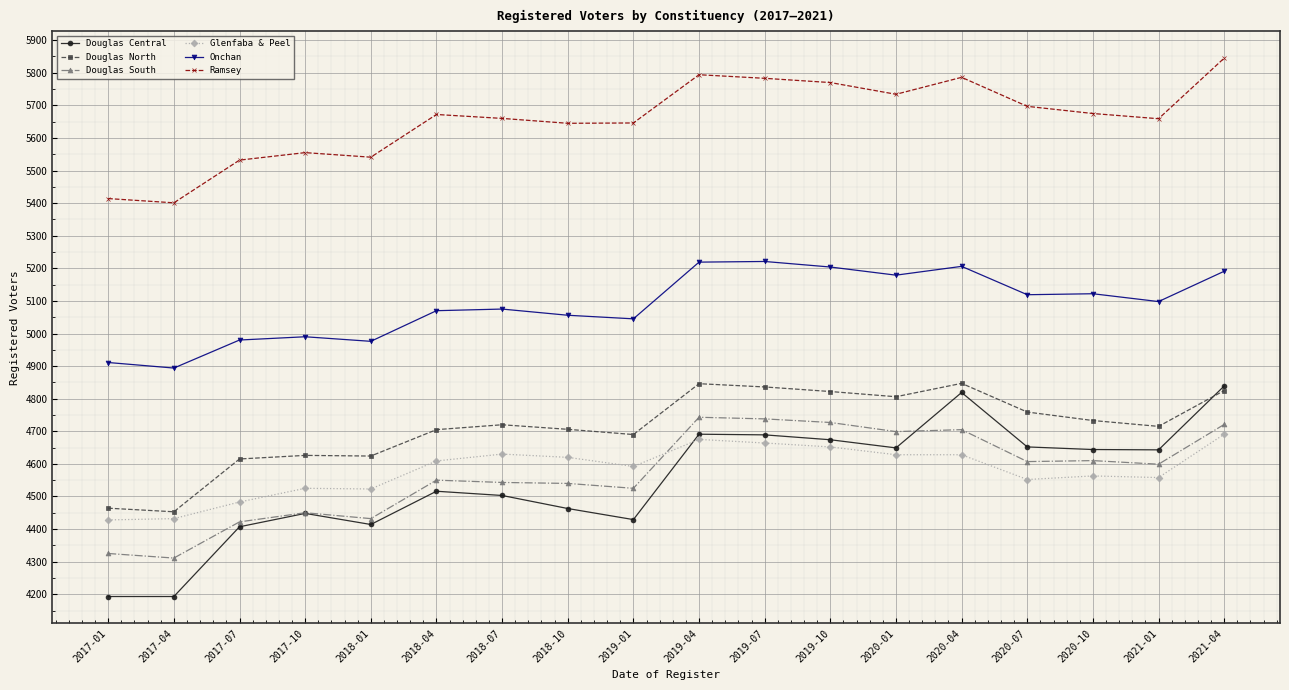

What is the label of the 14th point from the right?

2018-01